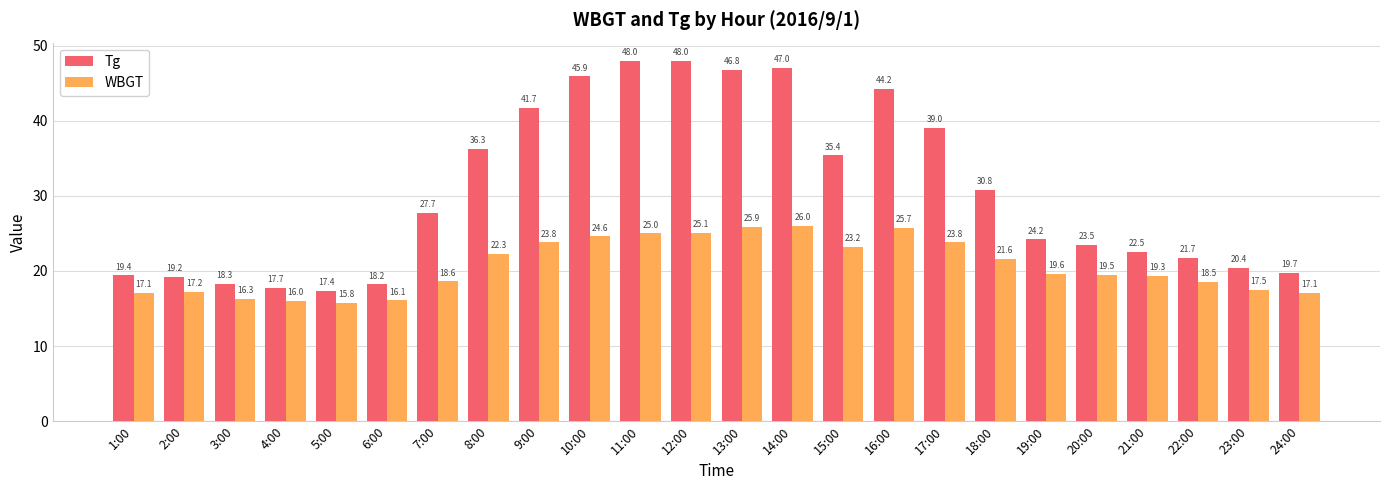

At which category is the sum across all series the highest?

12:00